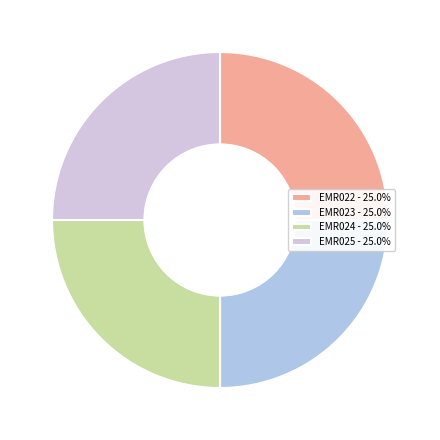

Which slice is the largest?

EMR025